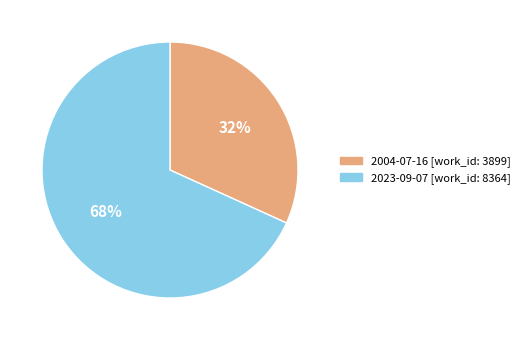

To the nearest percent, what portion does 2023-09-07 represent?

68%